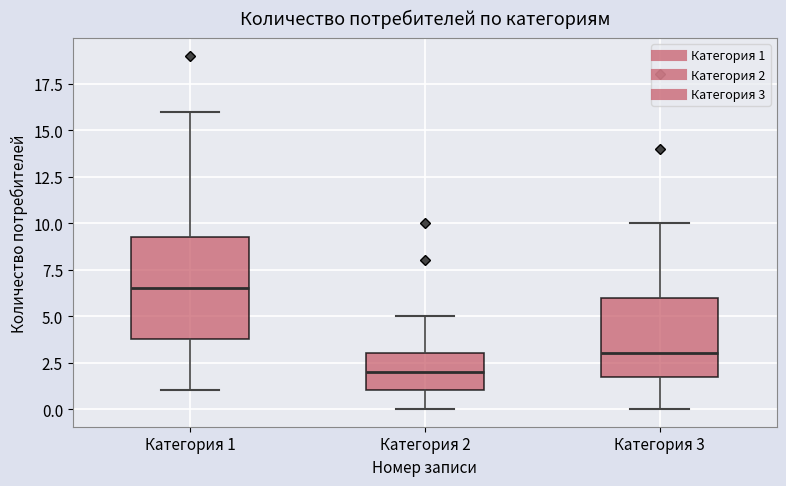

Which box has the lowest median line?

Категория 2